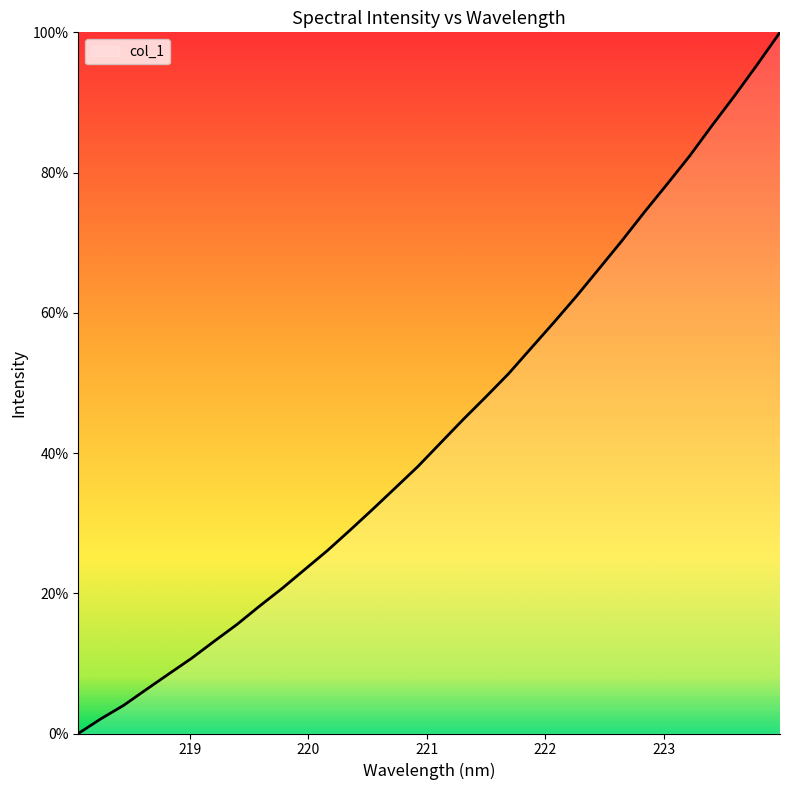

Reading left to right, extract all data points from this chart.

218.0596=0.0	218.2508=2.1	218.442=4.0	218.6332=6.3	218.8244=8.5	219.0156=10.7	219.2067=13.2	219.3979=15.5	219.589=18.2	219.7801=20.7	219.9712=23.4	220.1623=26.1	220.3533=29.0	220.5444=32.0	220.7354=35.0	220.9264=38.1	221.1174=41.5	221.3083=44.8	221.4993=48.0	221.6902=51.3	221.8812=55.0	222.0721=58.6	222.263=62.4	222.4538=66.3	222.6447=70.2	222.8355=74.3	223.0264=78.3	223.2172=82.3	223.408=86.7	223.5987=91.0	223.7895=95.4	223.9802=100.0